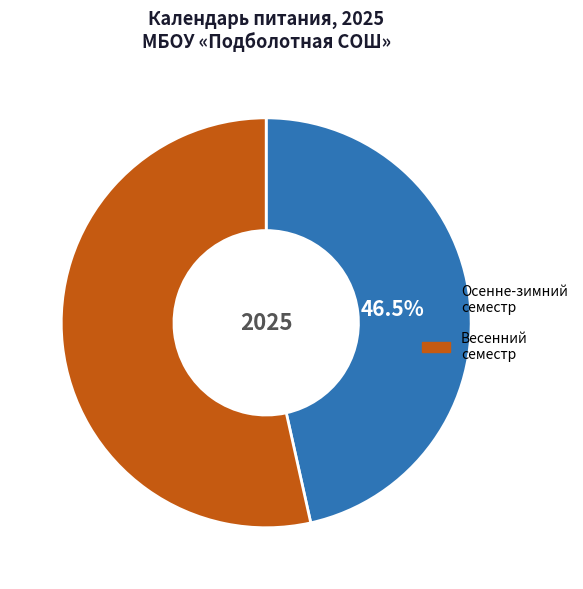

Count the number of slices in the pie.

2